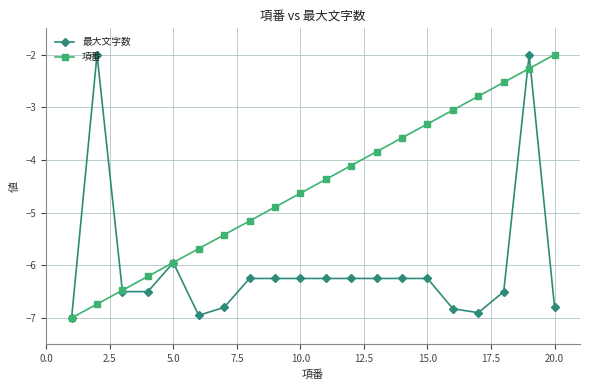

Is this an area chart (filled region under the line)?

No